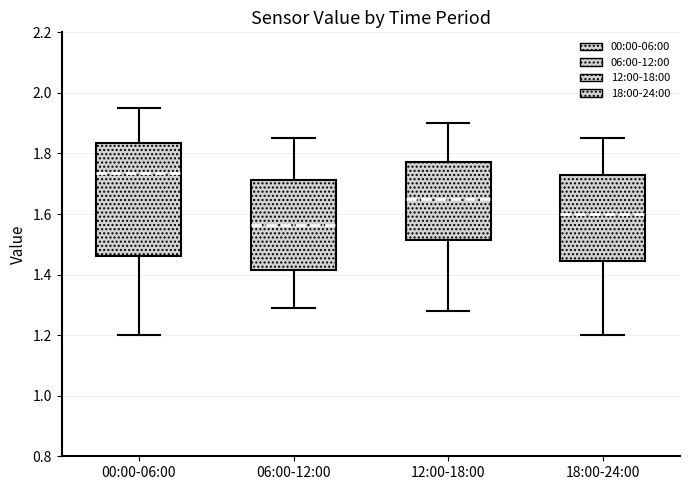

Which box is the tallest, from its lower edge to its upper edge?

00:00-06:00